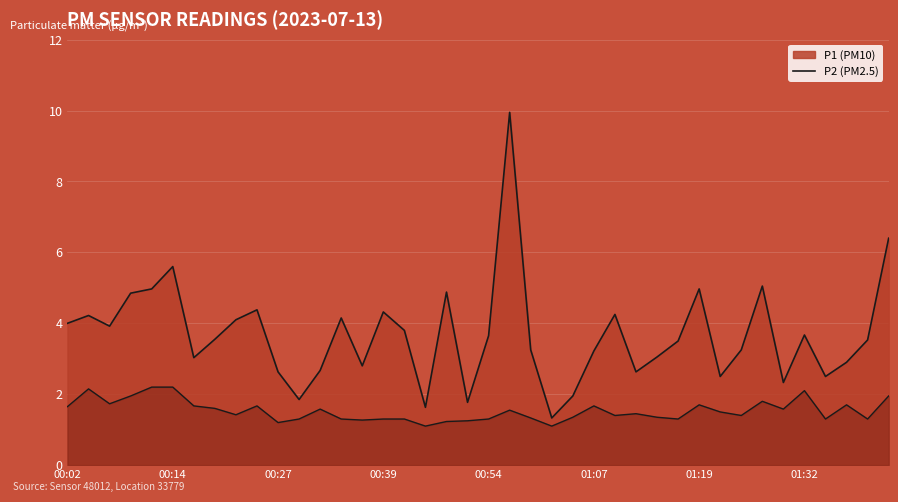

What is the sum of all P1 values?

147.0